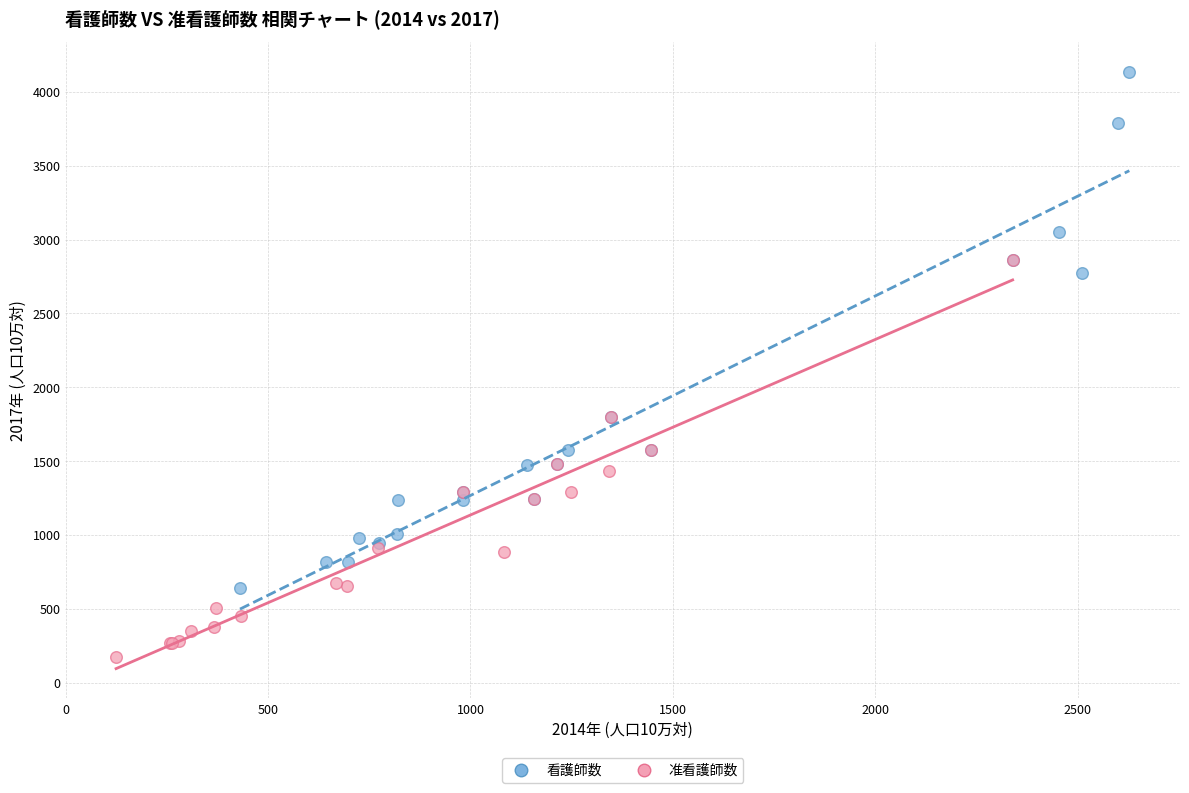

What are all the series names shown in the legend?

看護師数, 准看護師数